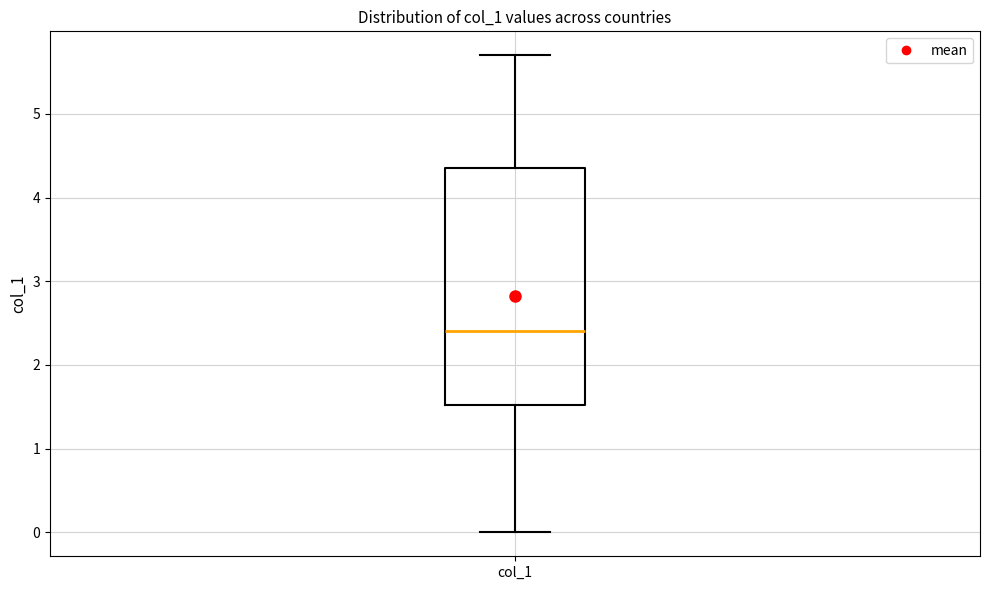

Where does the upper whisker of the box for col_1 end on the y-axis? The values are not printed on the chart, so give them approximately, as read against the axis.

5.7